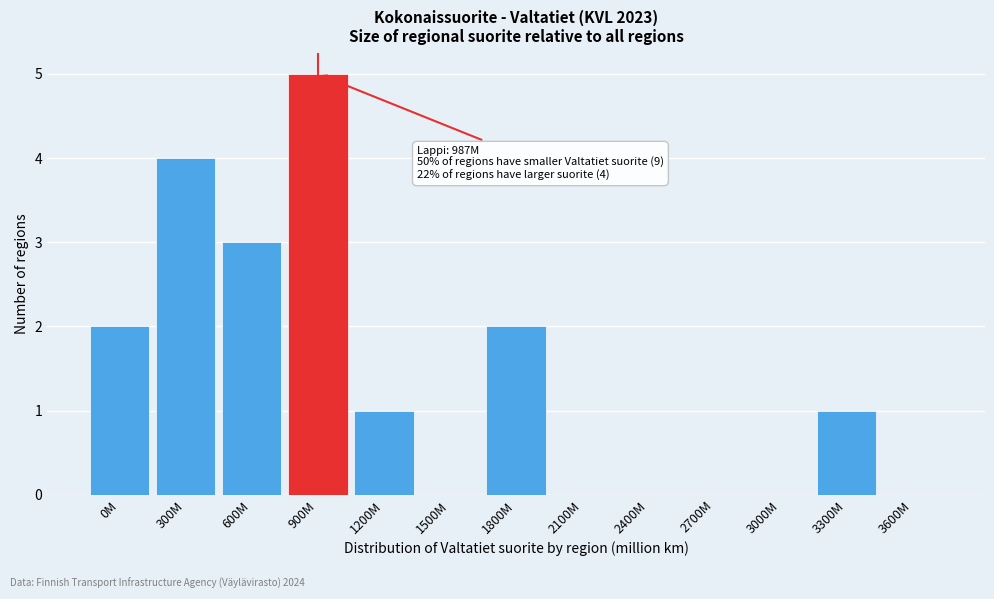

Reading left to right, what are all the values shown in this chart?

0M=2	300M=4	600M=3	900M=5	1200M=1	1500M=0	1800M=2	2100M=0	2400M=0	2700M=0	3000M=0	3300M=1	3600M=0